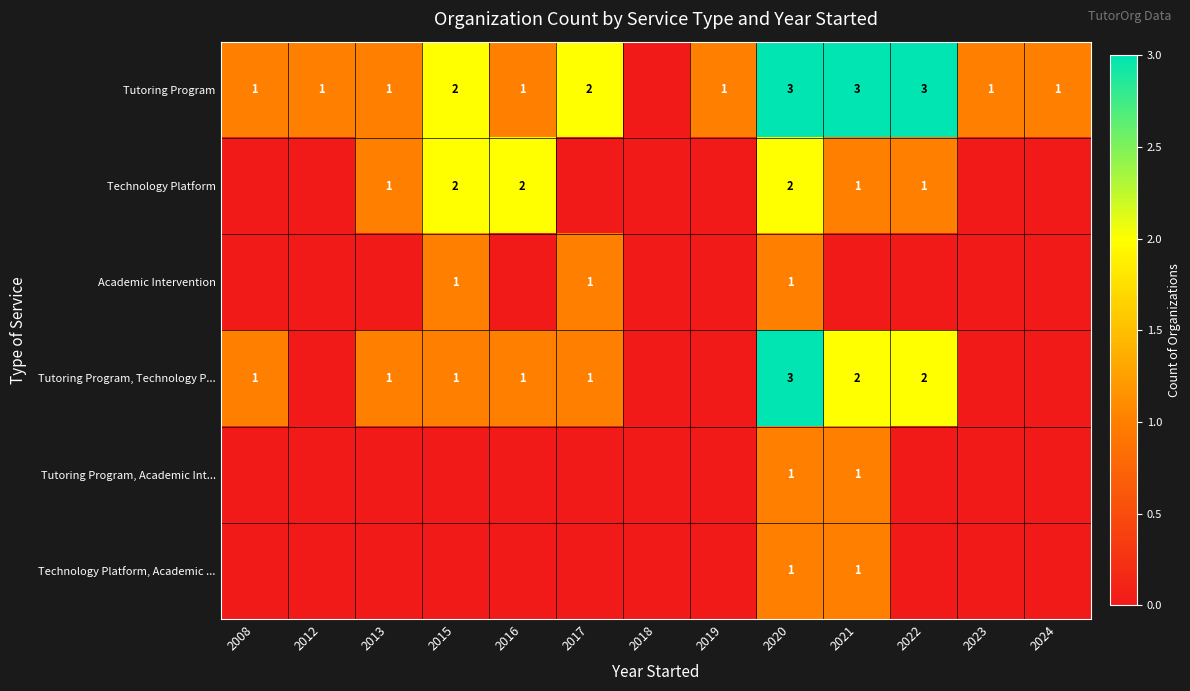

True or false: Tutoring Program has a value of 3 at 2022.

True